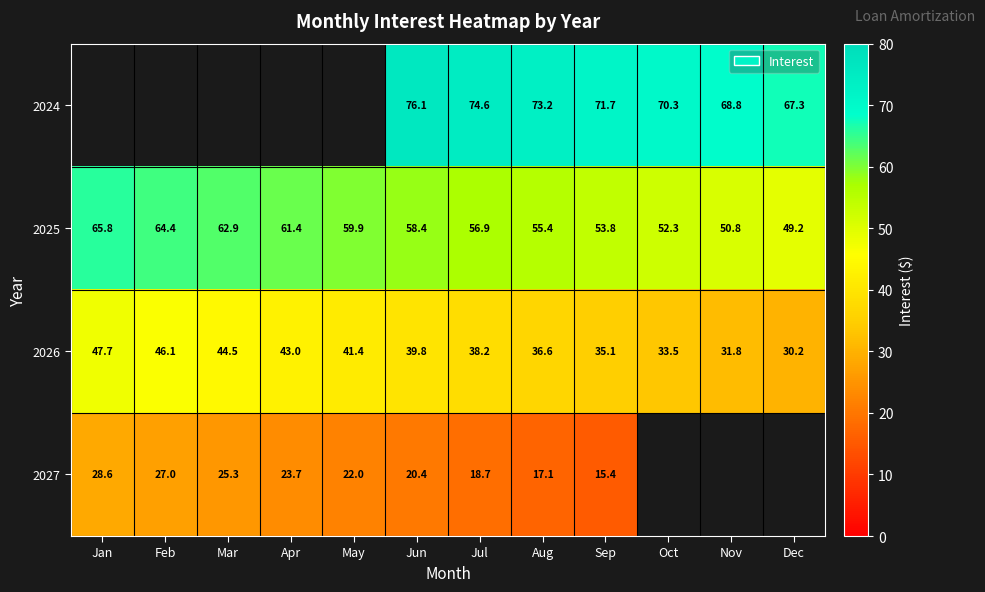

List the labels in order of 2025 value, largest first.

Jan, Feb, Mar, Apr, May, Jun, Jul, Aug, Sep, Oct, Nov, Dec